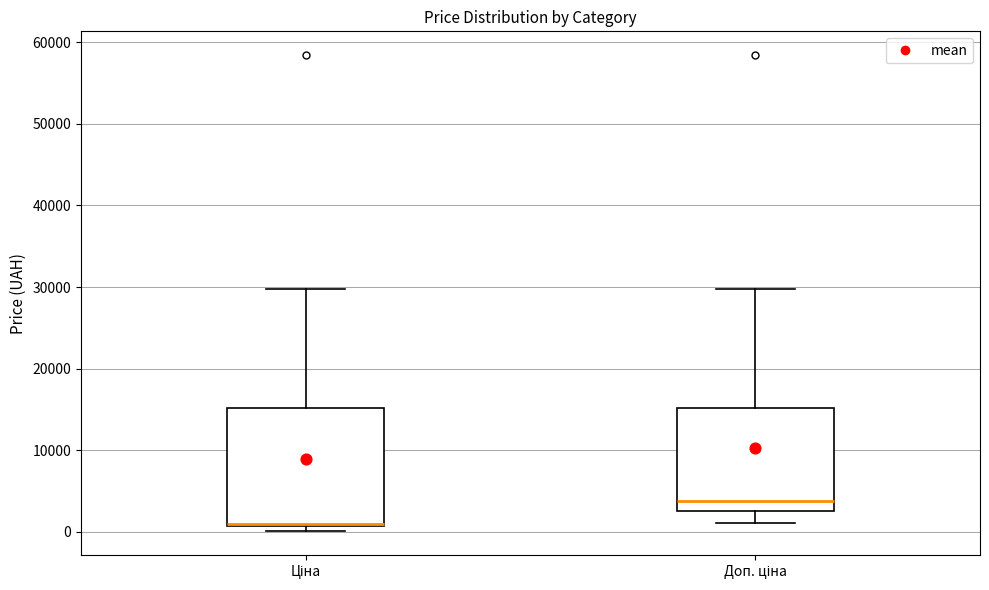

Reading left to right, transcribe this box plot: for each box, give where its median line is, the range the box spans, and where its two whiskers end, as read against the y-axis. The values are not printed on the chart, so give them approximately, as read against the axis.

Ціна: median 1000, box 1000 to 15000, whiskers 0 to 30000
Доп. ціна: median 4000, box 3000 to 15000, whiskers 1000 to 30000